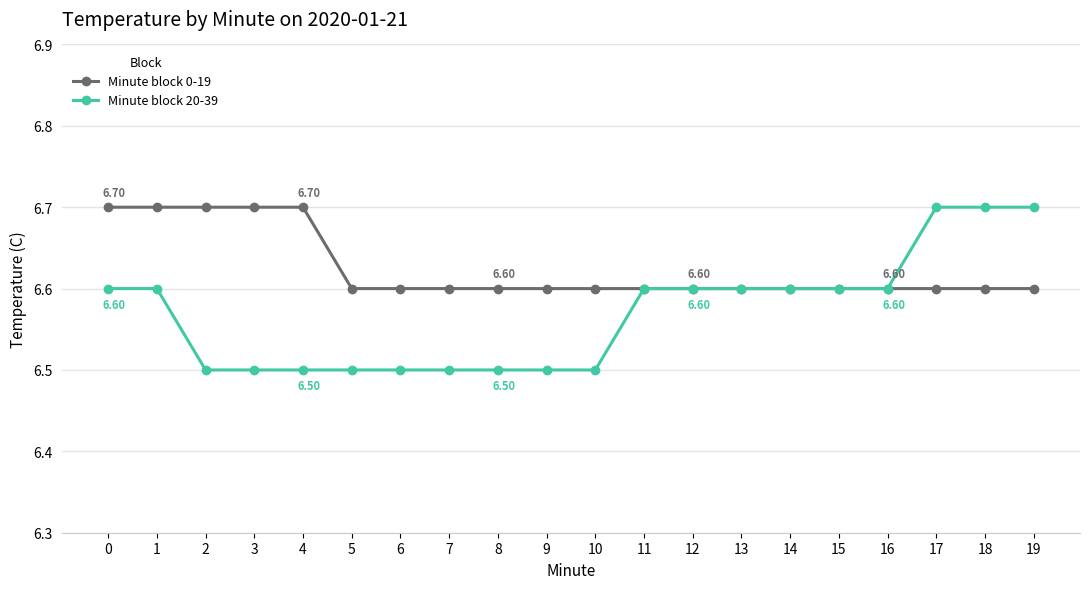

What is the difference between the maximum and minimum values in the Minute block 0-19 series?

0.1